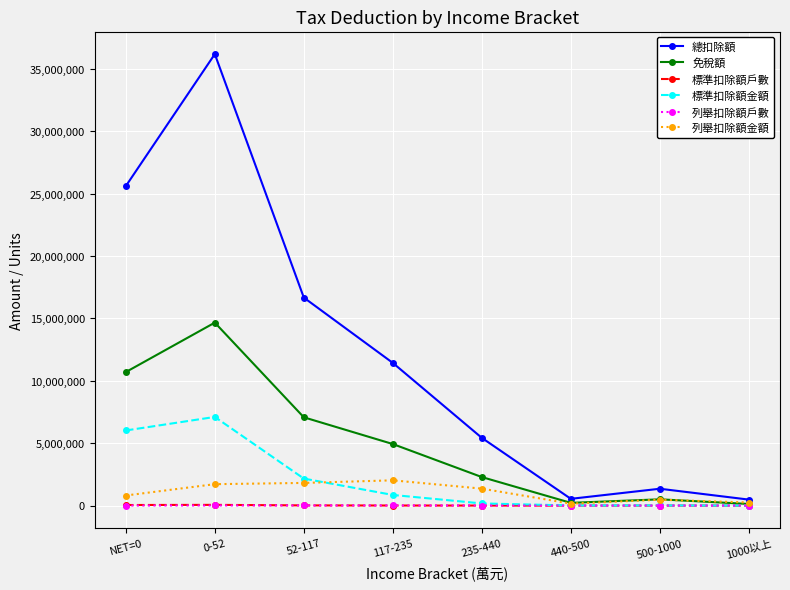

What is the difference between the maximum and second lowest values in the 標準扣除額戶數 series?

57507